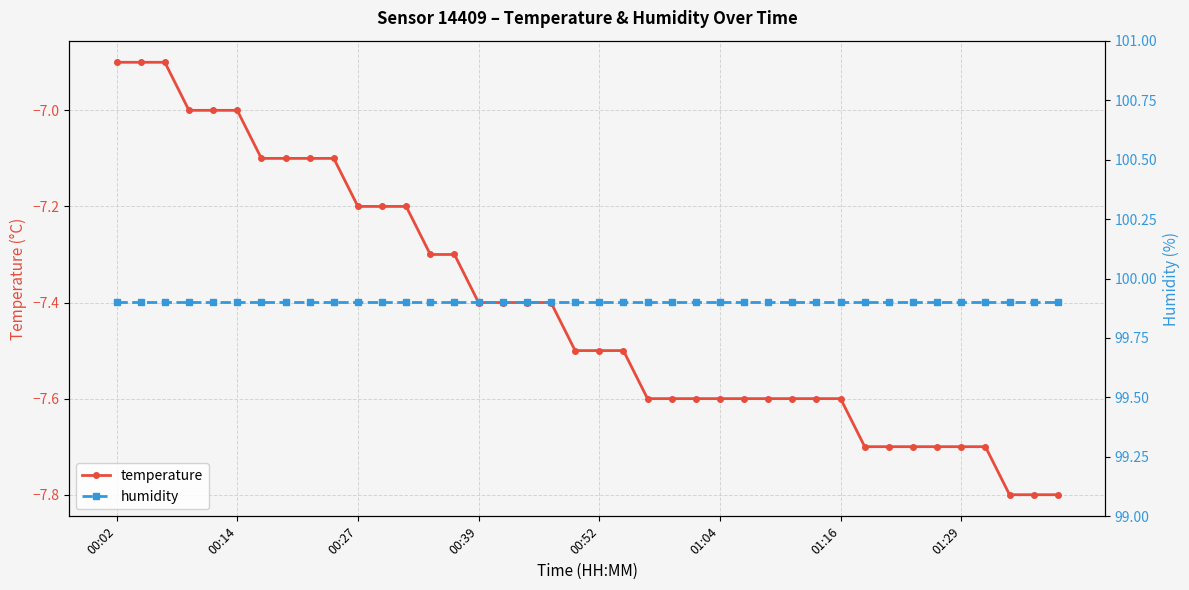

What is the spread (max minus min) of values at 38?

107.7